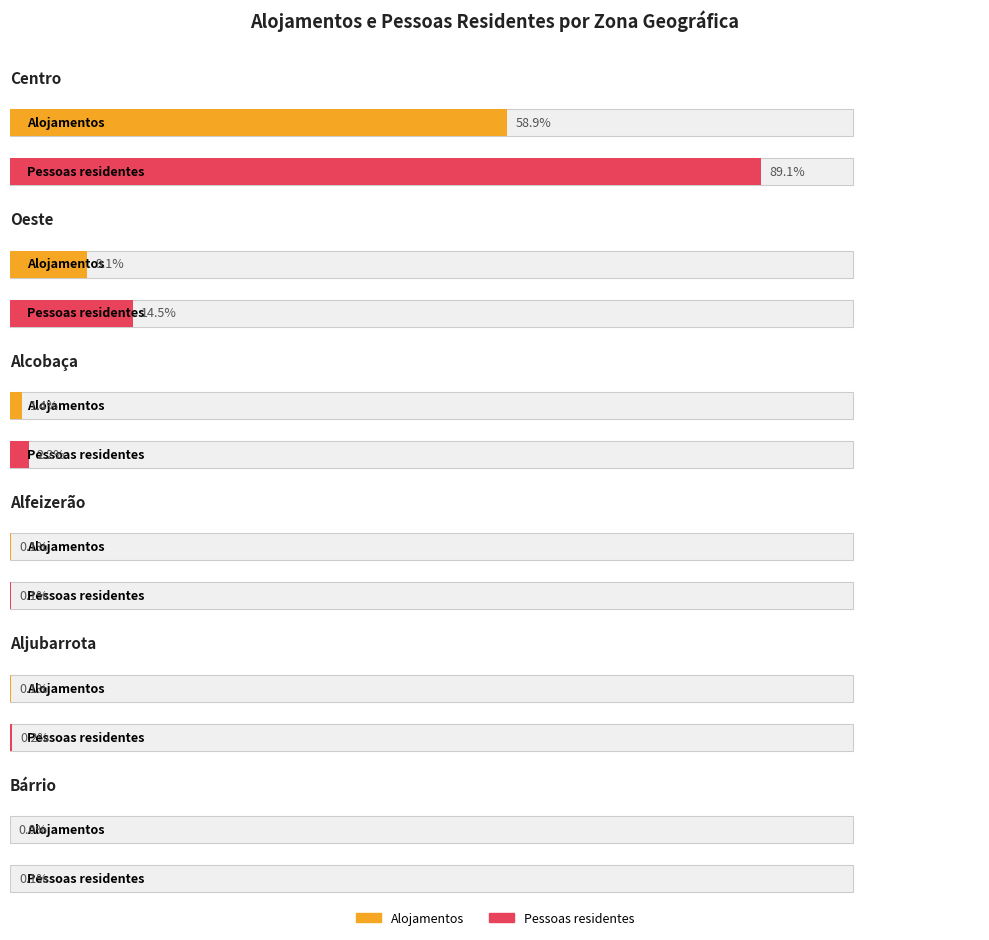

At which label does Pessoas residentes first exceed 54964?

Centro